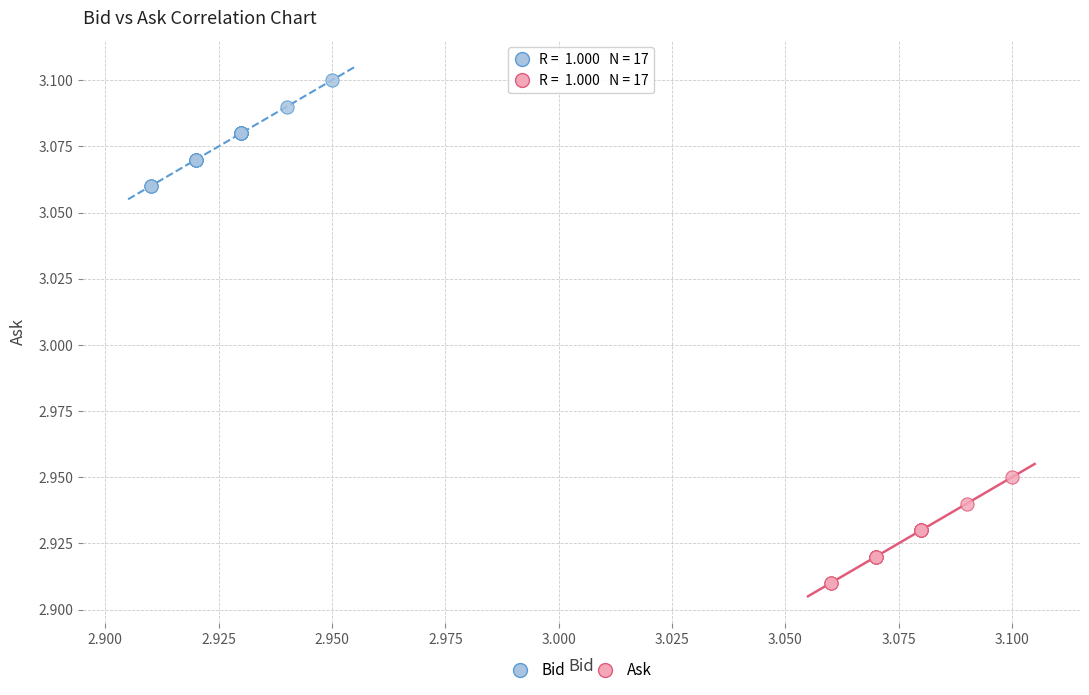

Which series reaches the maximum Y coordinate?

Bid